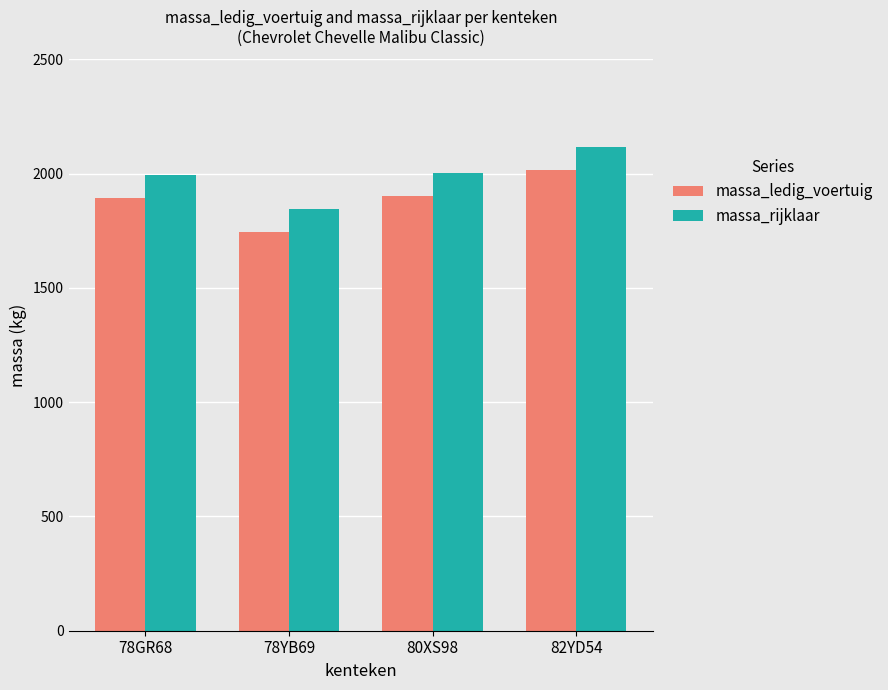

Which series has the largest total across all categories?

massa_rijklaar